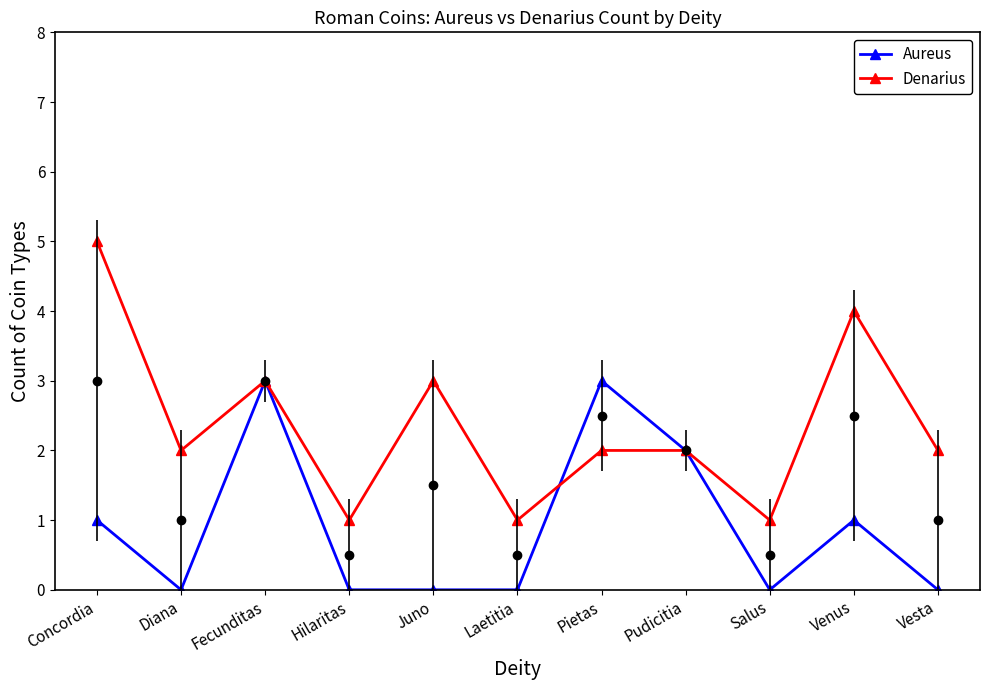

True or false: Aureus and Denarius cross at least once.

True